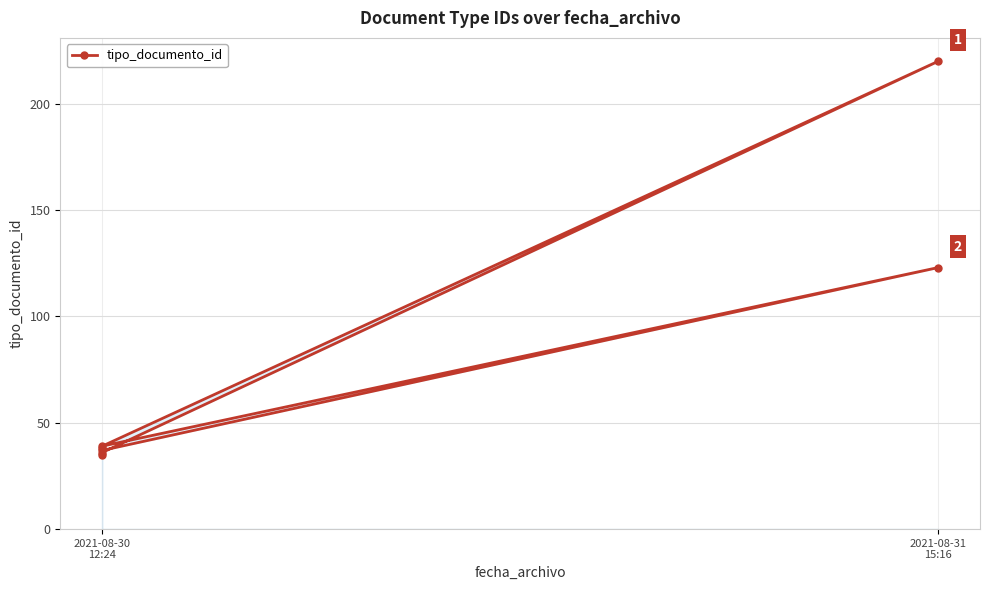

How many interior local valleys (lower than both neighbors) does the data have?

2